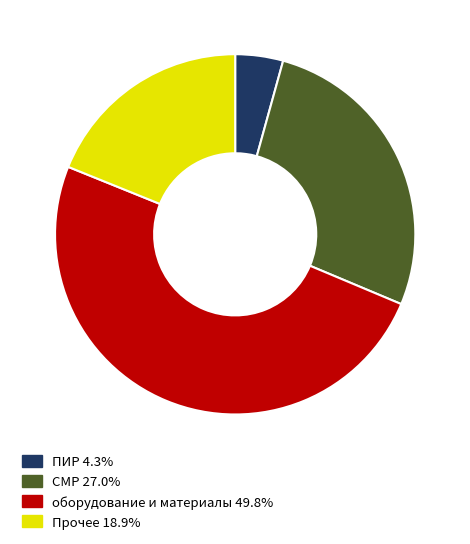

Rank the categories by value from lowest to highest.

ПИР, Прочее, СМР, оборудование и материалы